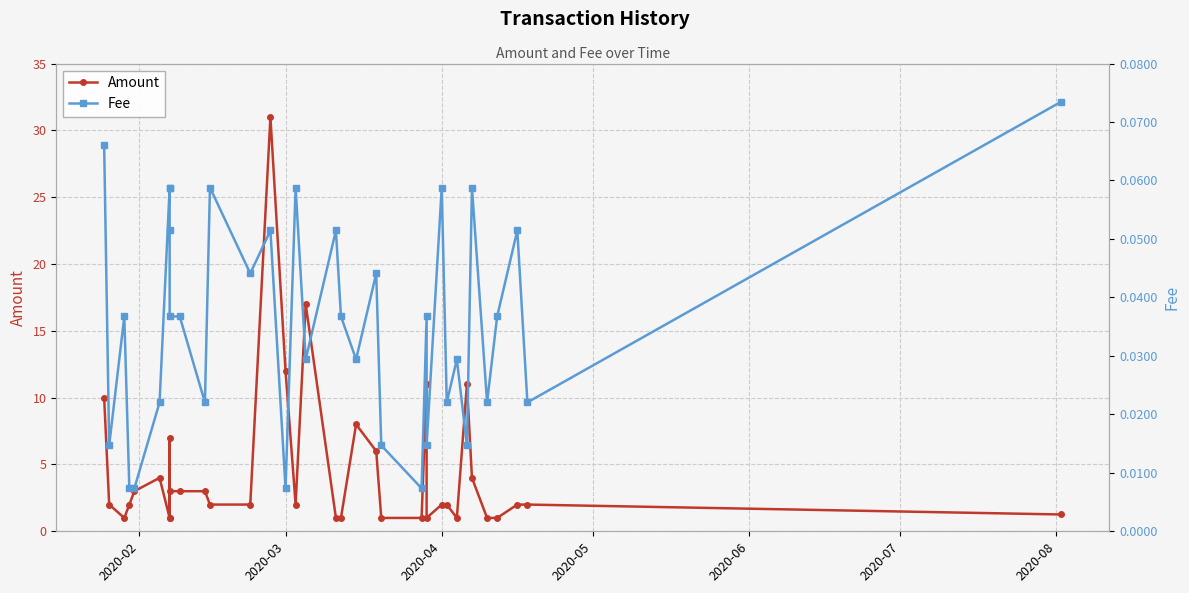

True or false: Fee and Amount cross at least once.

False